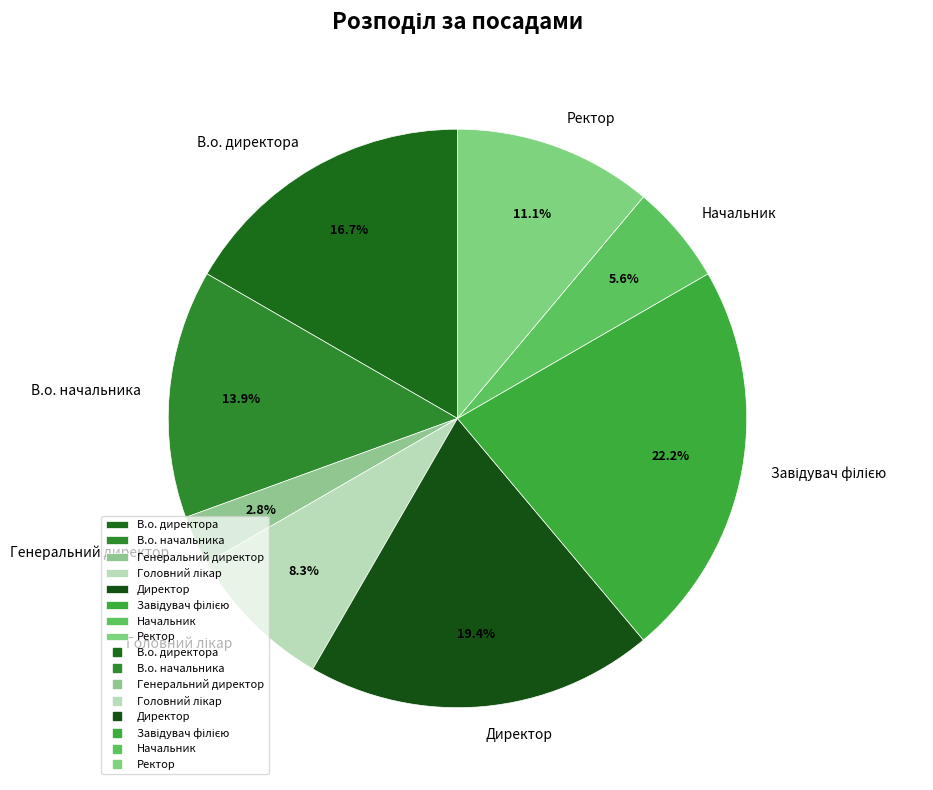

How much of the chart is everything except Генеральний директор?

97.2%